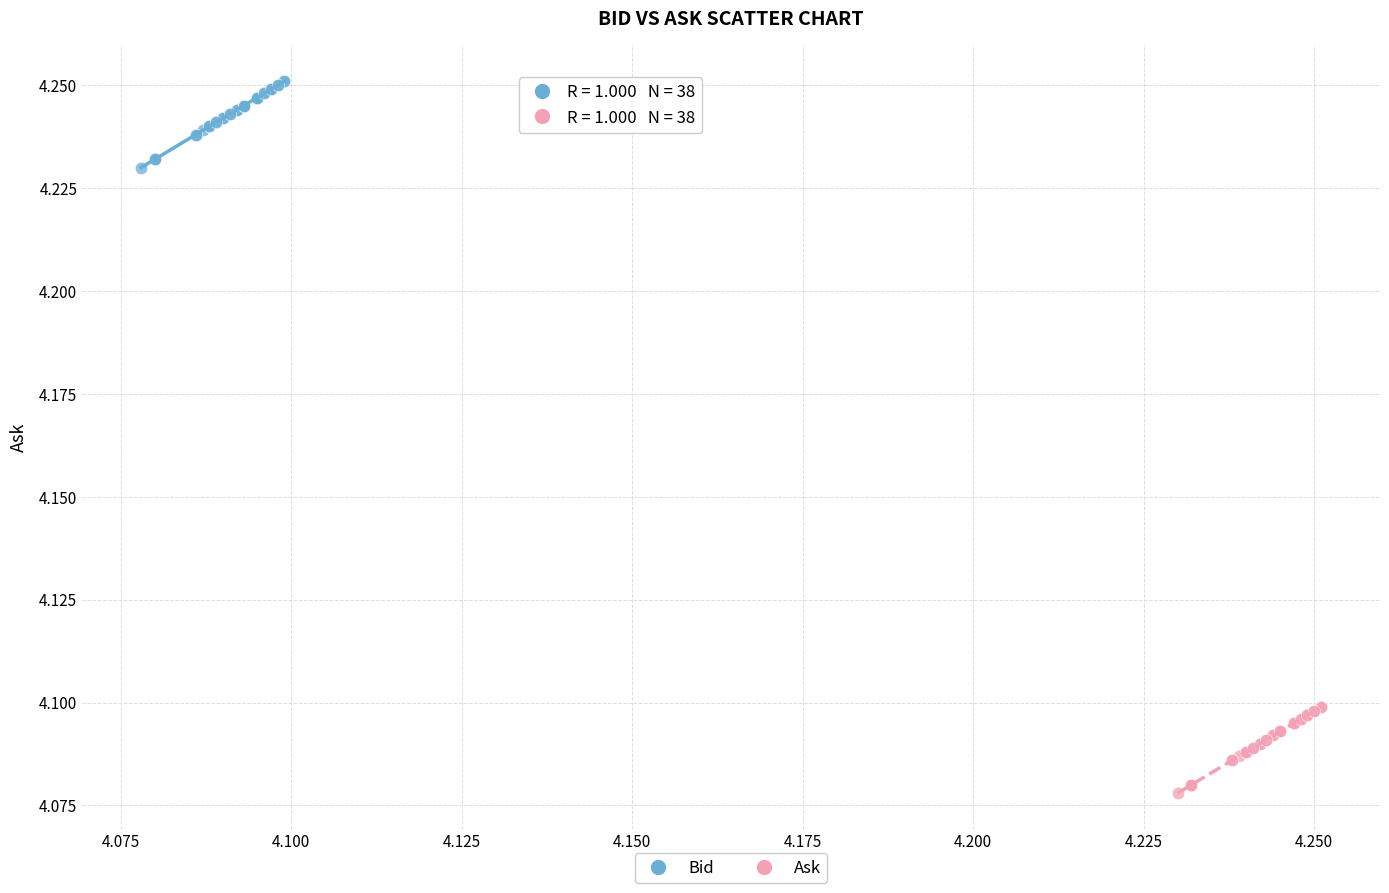

Which series contains the lowest Y value?

Ask